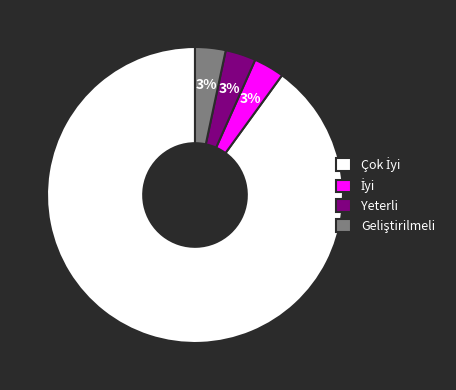

To the nearest percent, what is the average slice percentage?

25%